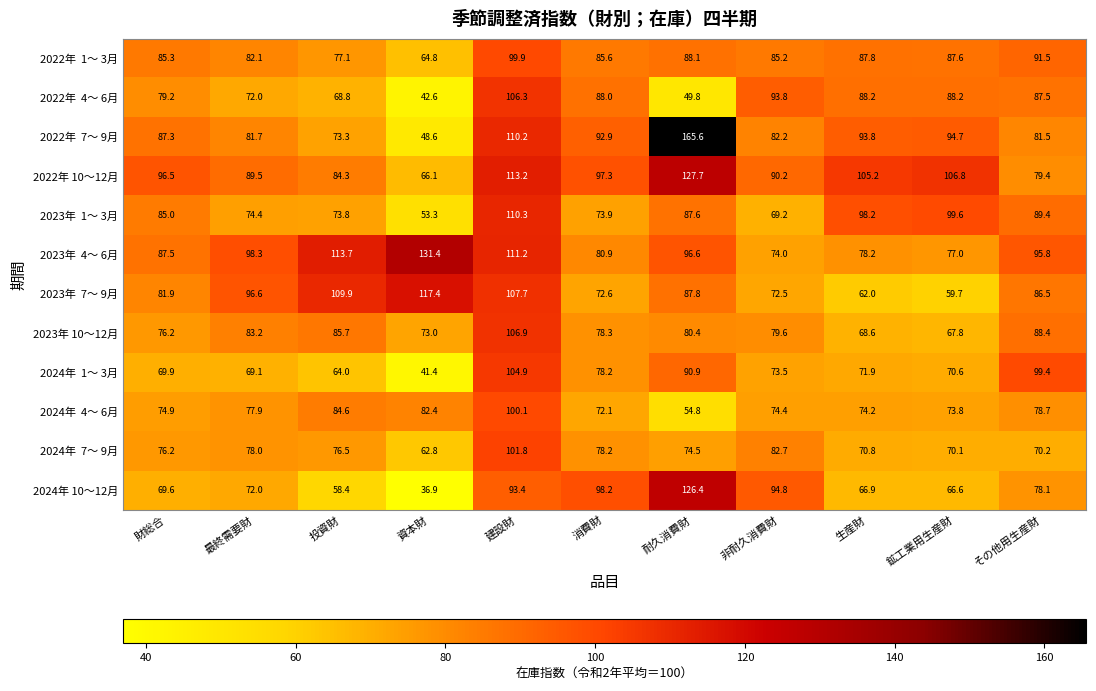

True or false: 2022年 10～12月 has a value of 150.6 at 消費財.

False